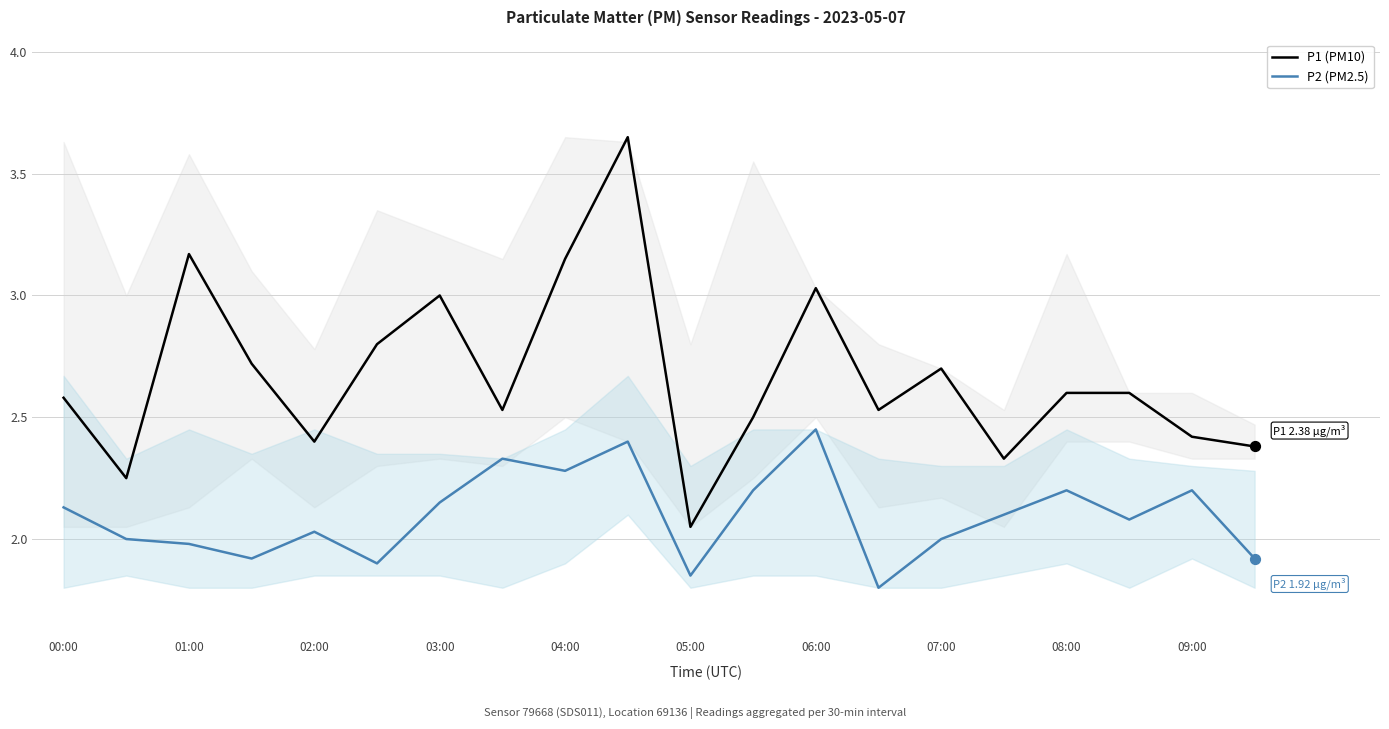

Which series reaches the maximum Y coordinate?

P1 (PM10)